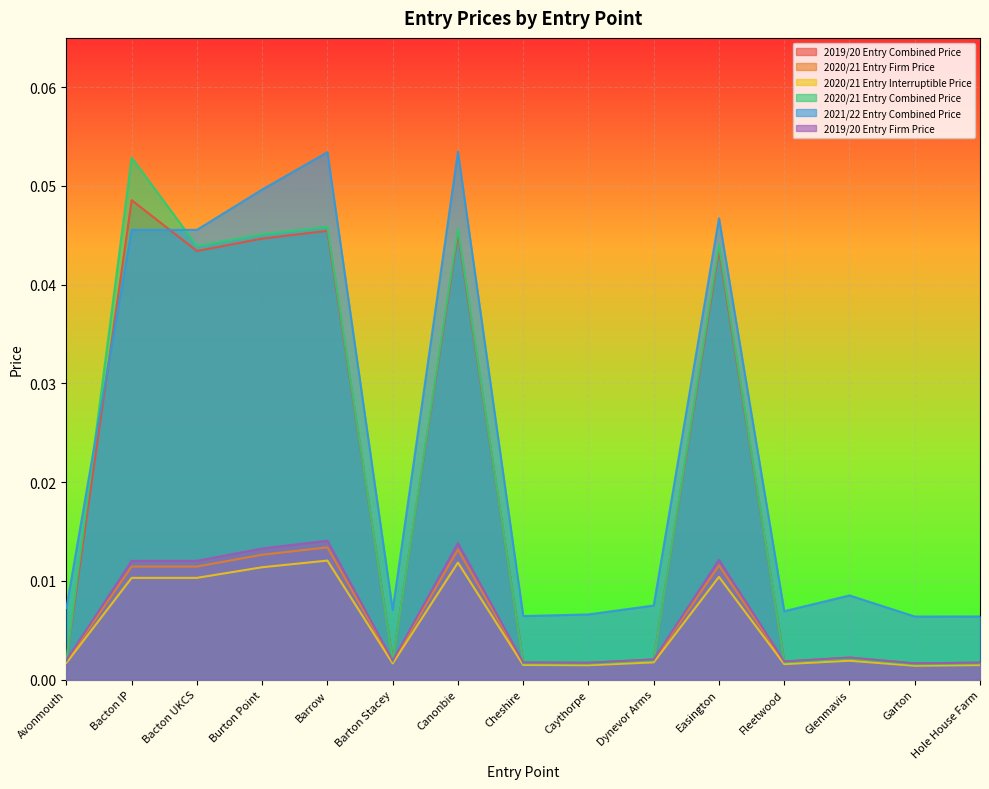

What is the sum of all 2020/21 Entry Interruptible Price values?

0.1